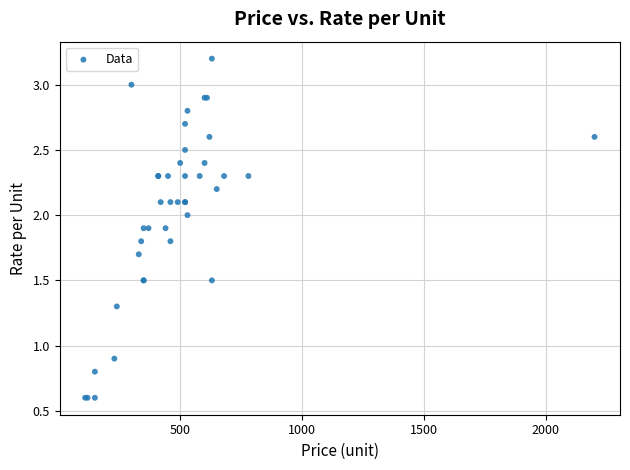

What Y value in the scatter plot is closest to 1?

0.9